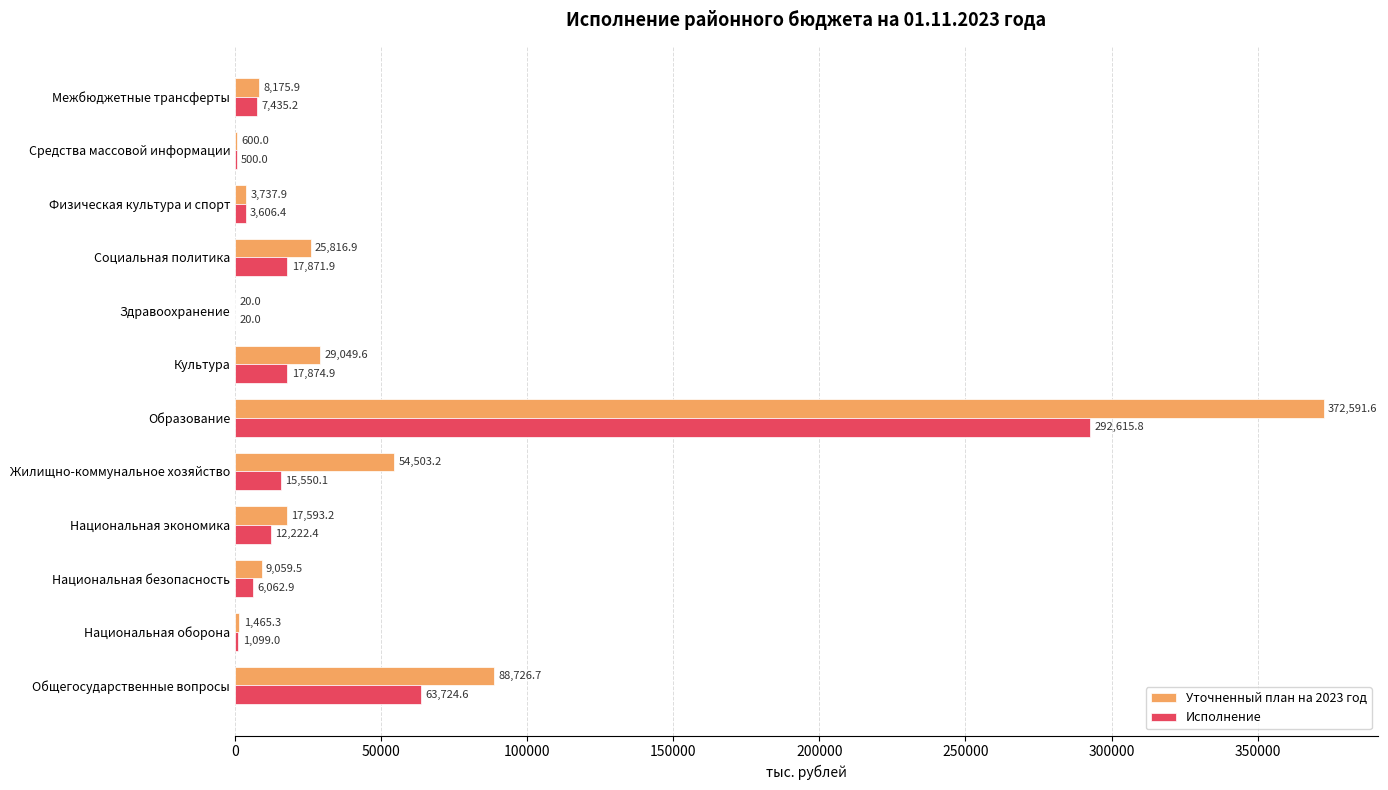

What is the sum of the Исполнение values at Здравоохранение and Образование?

292635.8